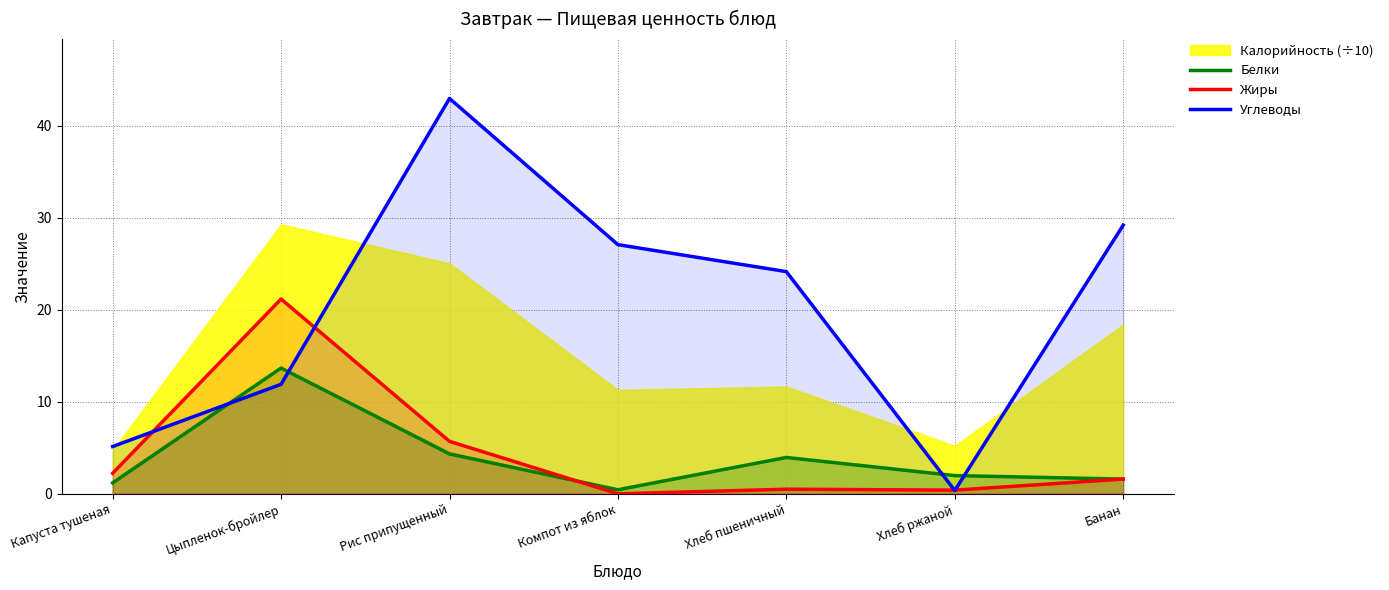

At which label is Углеводы closest to 21?

Хлеб пшеничный